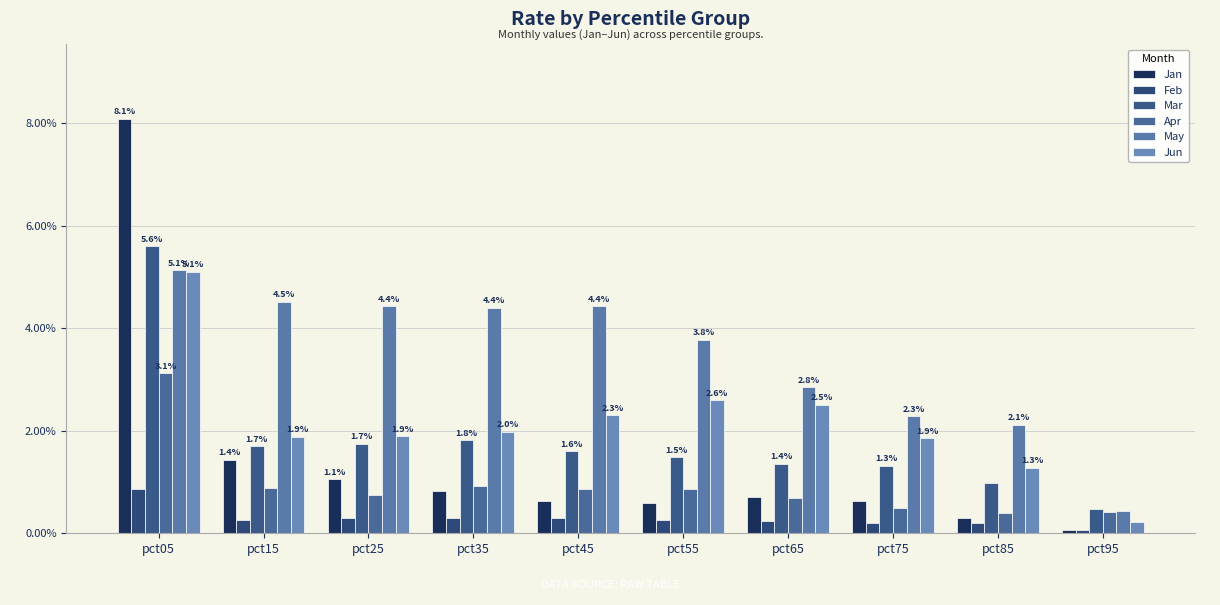

What is the value of the Feb bar at the 8th from the left?

0.2